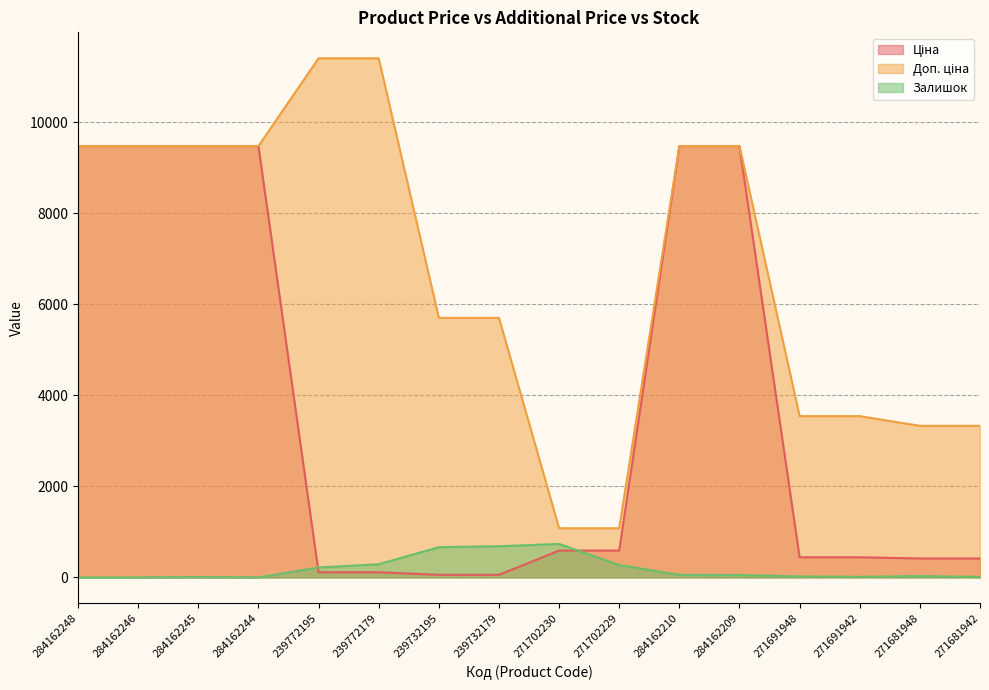

What is the difference between the Залишок values at 284162245 and 284162210?

48.0